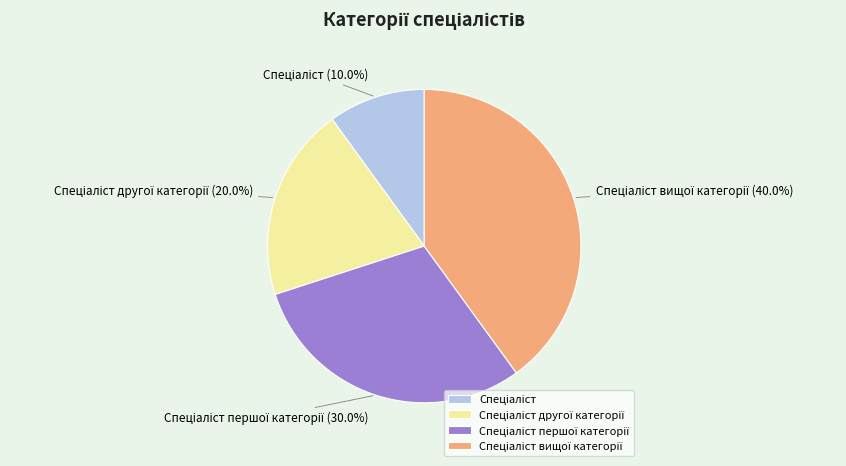

Is there a majority slice in this chart?

No